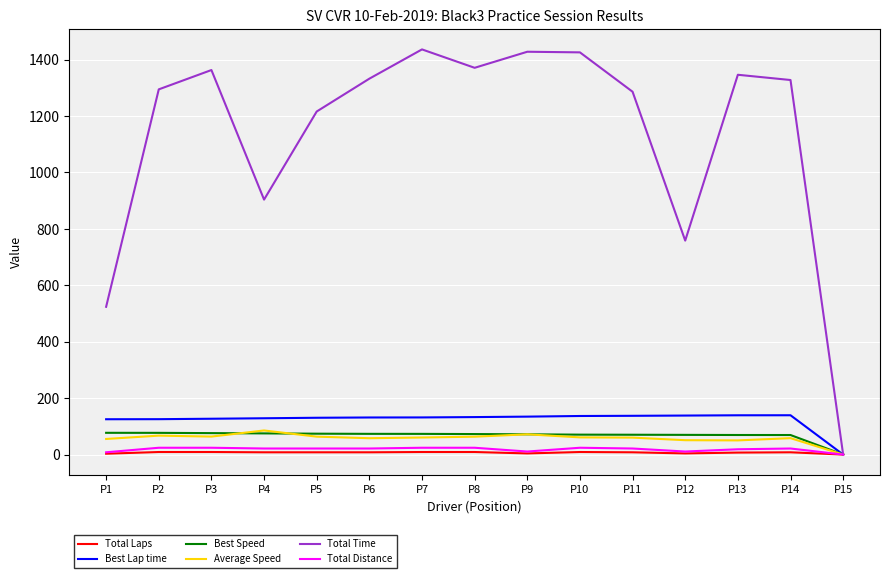

What is the difference between the maximum and minimum values in the Best Lap time series?

139.3